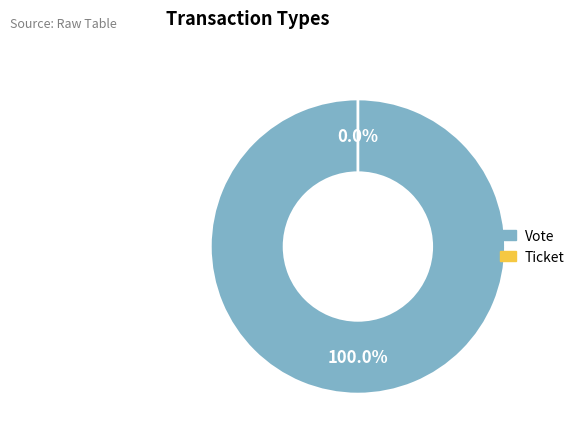

True or false: Vote accounts for 100% of the total.

True